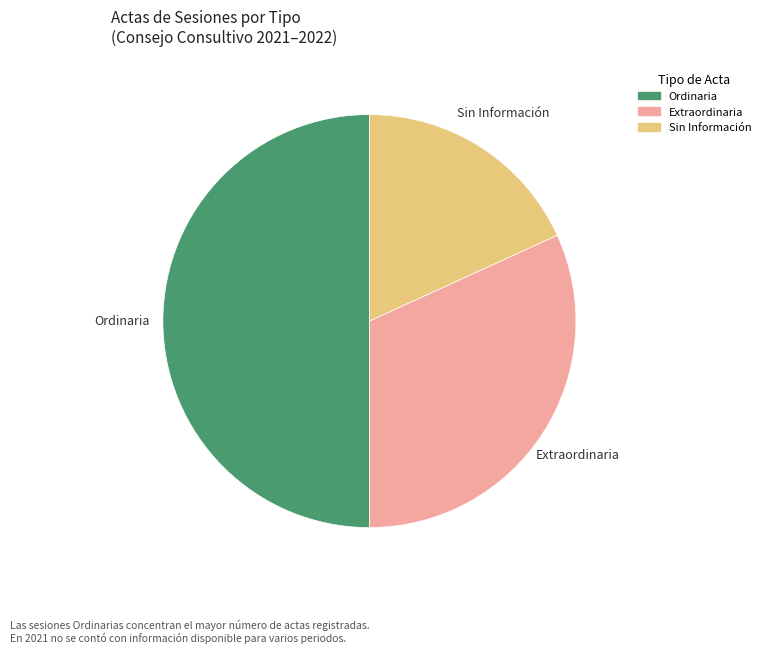

How many segments does this pie chart have?

3